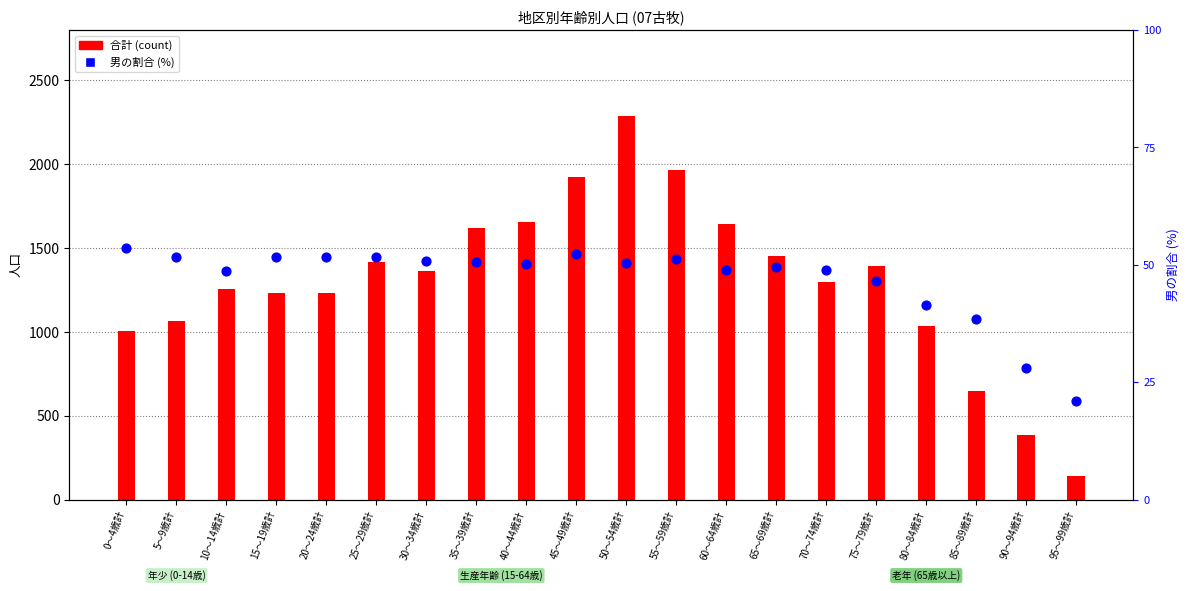

Which series has the widest spread of Y values?

合計